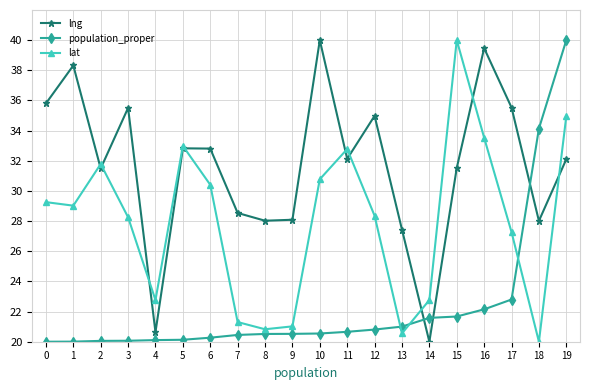

What is the sum of the lng values at 3 and 18?

63.5